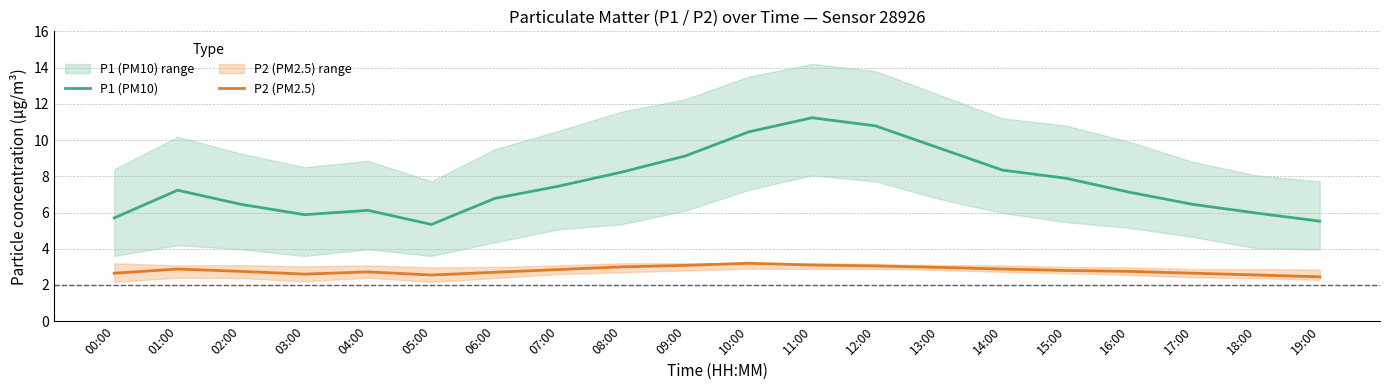

What are all the series names shown in the legend?

P1 (PM10), P2 (PM2.5)